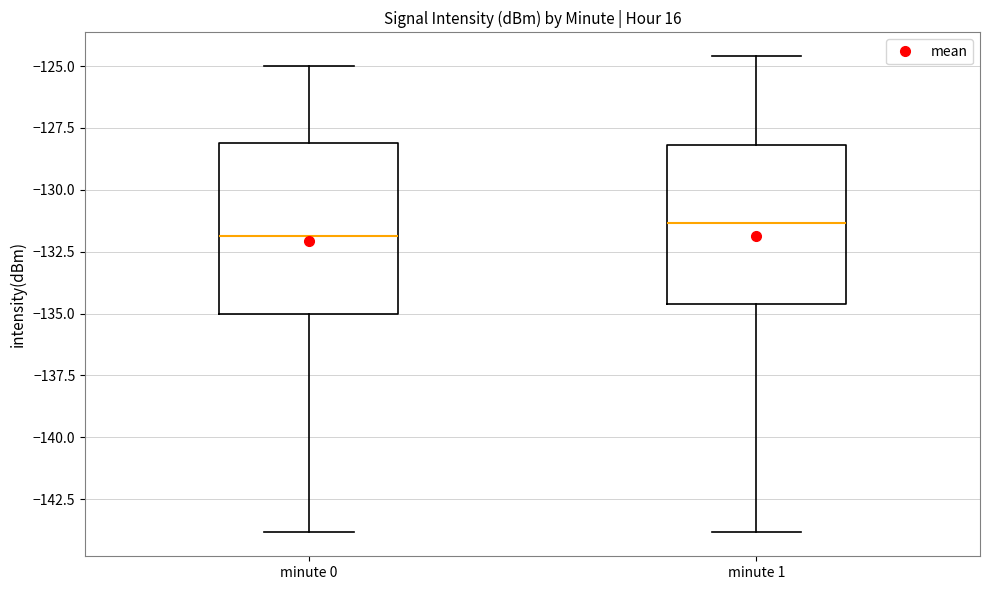

Reading left to right, read every box against the y-axis: the position of its median line, the range the box covers, and the ends of its whiskers. The values are not printed on the chart, so give them approximately, as read against the axis.

minute 0: median -132.0, box -135.0 to -128.0, whiskers -144.0 to -125.0
minute 1: median -131.5, box -134.5 to -128.0, whiskers -144.0 to -124.5